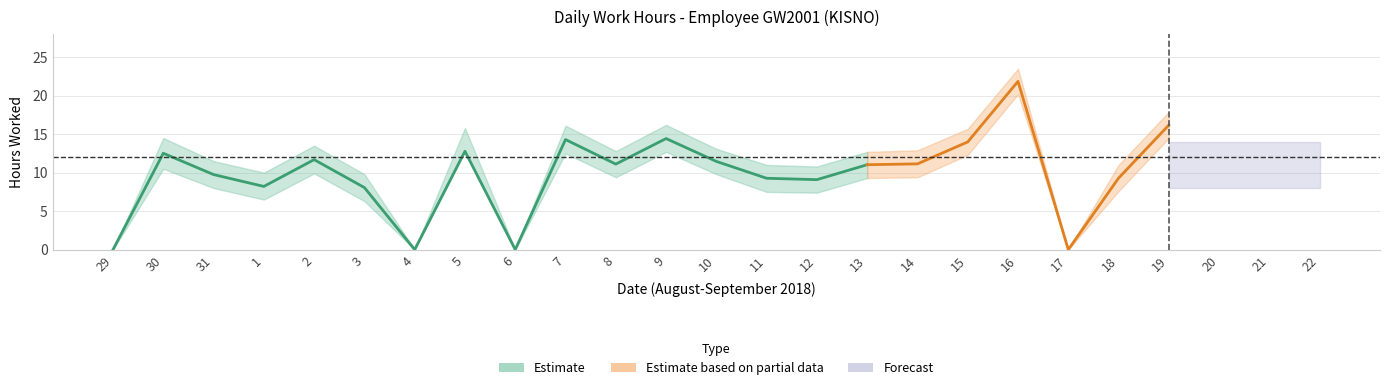

What is the label of the 15th point from the left?

12